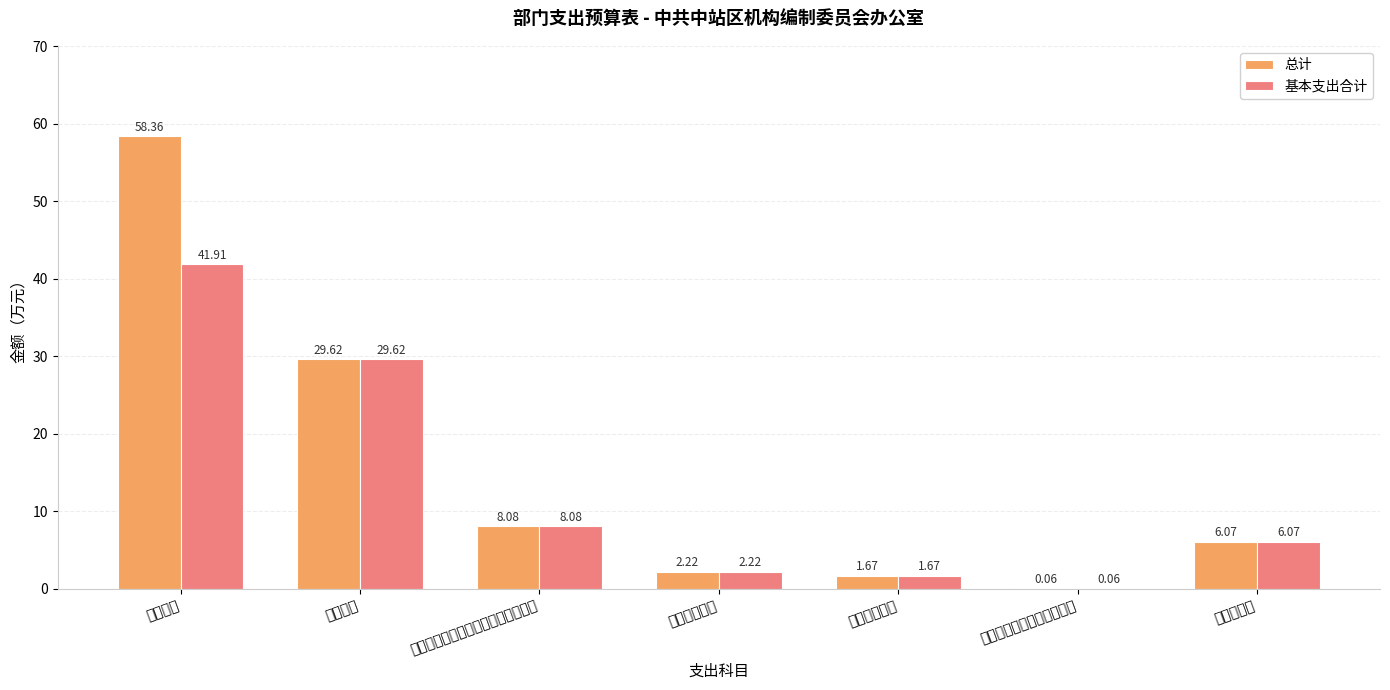

Reading left to right, list all the values displayed in this chart.

总计: 58.4	29.6	8.1	2.2	1.7	0.1	6.1
基本支出合计: 41.9	29.6	8.1	2.2	1.7	0.1	6.1